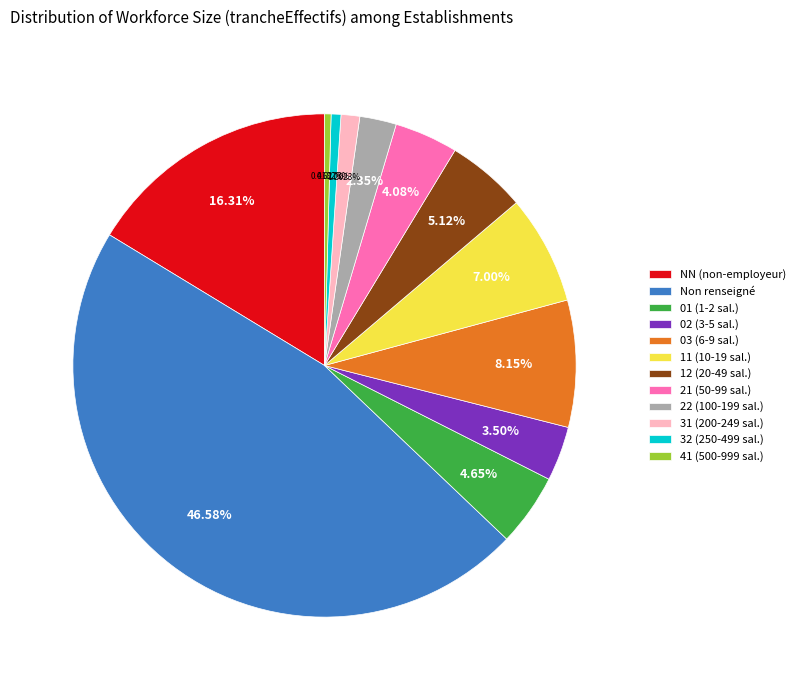

Which has a higher value, 31 (200-249 sal.) or Non renseigné?

Non renseigné